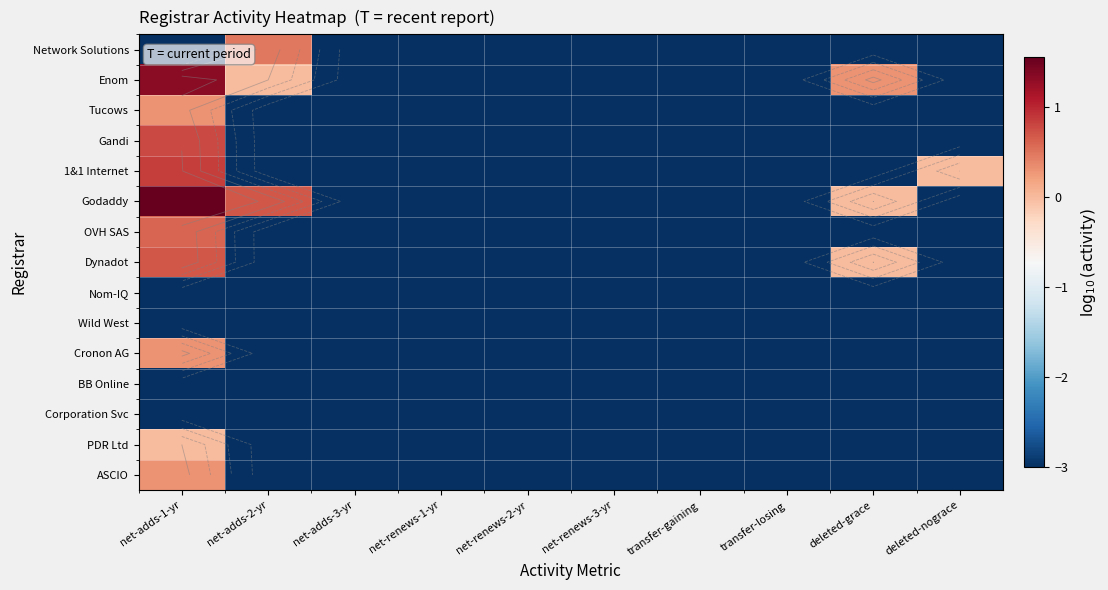

Is it true that Cronon AG equals -3.0 at net-renews-1-yr?

True